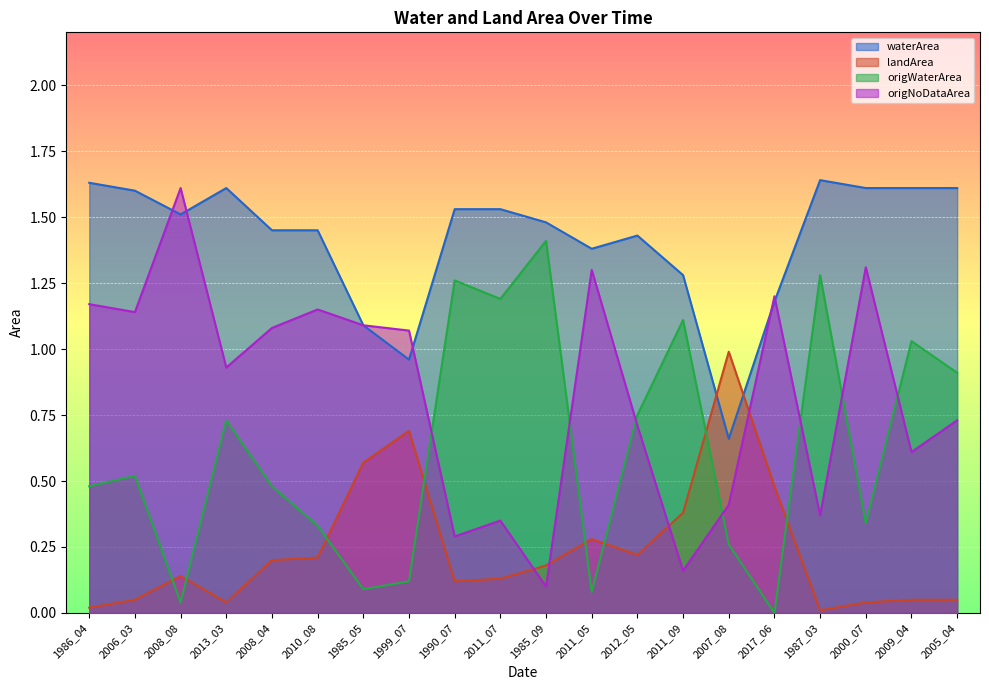

Reading right to left, transcribe all the data shown in this chart.

waterArea: 2005_04=1.6	2009_04=1.6	2000_07=1.6	1987_03=1.6	2017_06=1.2	2007_08=0.7	2011_09=1.3	2012_05=1.4	2011_05=1.4	1985_09=1.5	2011_07=1.5	1990_07=1.5	1999_07=1.0	1985_05=1.1	2010_08=1.4	2008_04=1.4	2013_03=1.6	2008_08=1.5	2006_03=1.6	1986_04=1.6
landArea: 2005_04=0.1	2009_04=0.1	2000_07=0.0	1987_03=0.0	2017_06=0.5	2007_08=1.0	2011_09=0.4	2012_05=0.2	2011_05=0.3	1985_09=0.2	2011_07=0.1	1990_07=0.1	1999_07=0.7	1985_05=0.6	2010_08=0.2	2008_04=0.2	2013_03=0.0	2008_08=0.1	2006_03=0.1	1986_04=0.0
origWaterArea: 2005_04=0.9	2009_04=1.0	2000_07=0.3	1987_03=1.3	2017_06=0.0	2007_08=0.3	2011_09=1.1	2012_05=0.8	2011_05=0.1	1985_09=1.4	2011_07=1.2	1990_07=1.3	1999_07=0.1	1985_05=0.1	2010_08=0.3	2008_04=0.5	2013_03=0.7	2008_08=0.0	2006_03=0.5	1986_04=0.5
origNoDataArea: 2005_04=0.7	2009_04=0.6	2000_07=1.3	1987_03=0.4	2017_06=1.2	2007_08=0.4	2011_09=0.2	2012_05=0.7	2011_05=1.3	1985_09=0.1	2011_07=0.3	1990_07=0.3	1999_07=1.1	1985_05=1.1	2010_08=1.1	2008_04=1.1	2013_03=0.9	2008_08=1.6	2006_03=1.1	1986_04=1.2